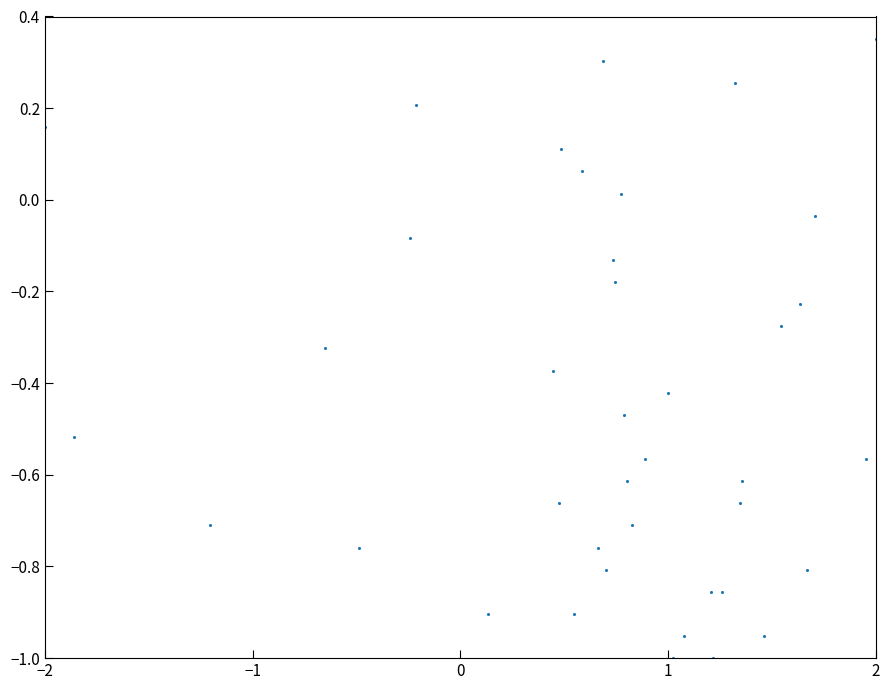

What is the range of X values (max minus min)?

4.0